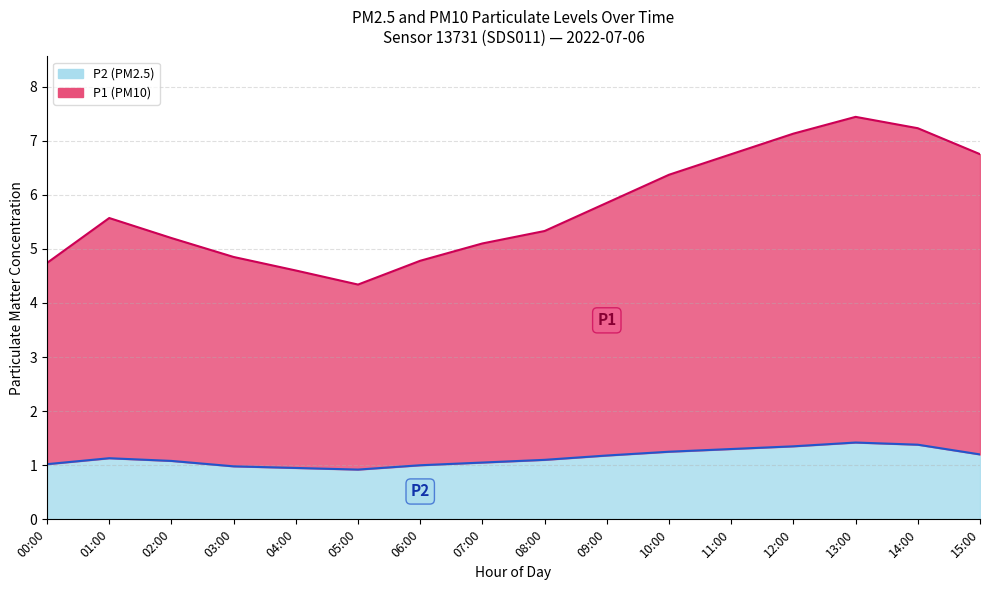

The P1 series shows 4.8 at 03:00. True or false?

True